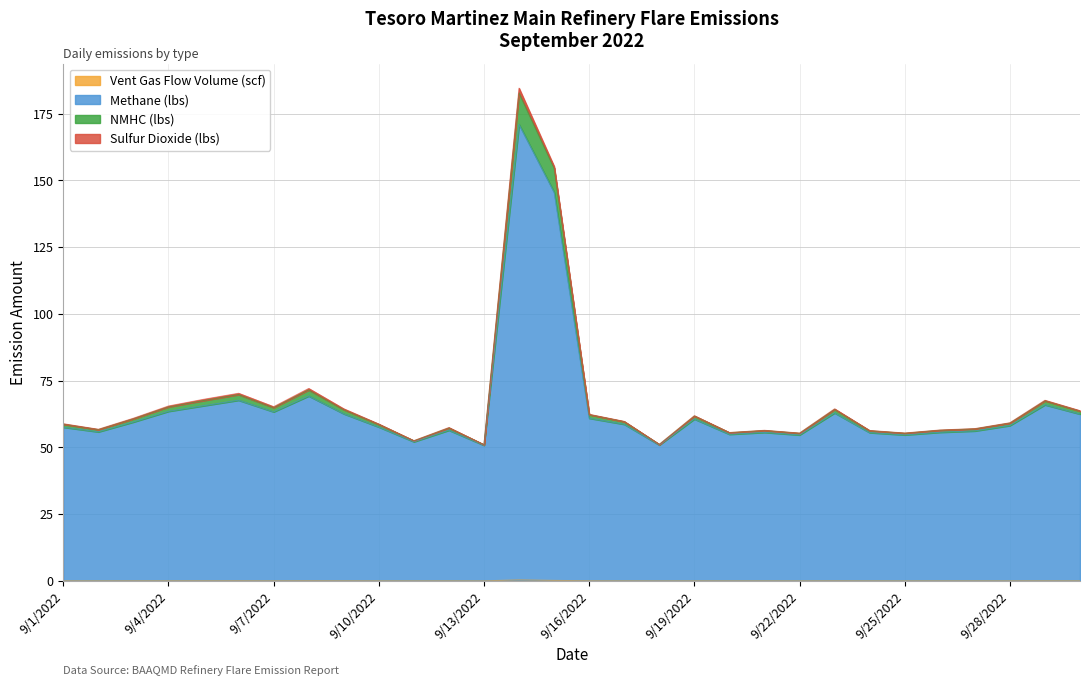

True or false: NMHC (lbs) and Methane (lbs) cross at least once.

False